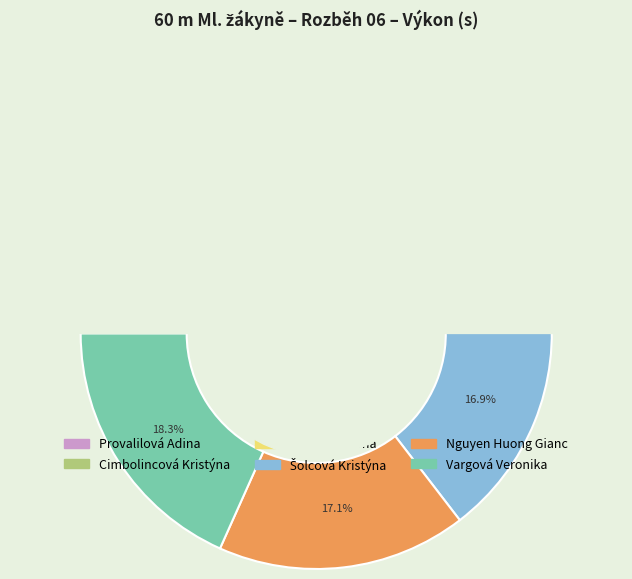

The Kloudová Jana slice represents 17% of the pie. True or false?

True